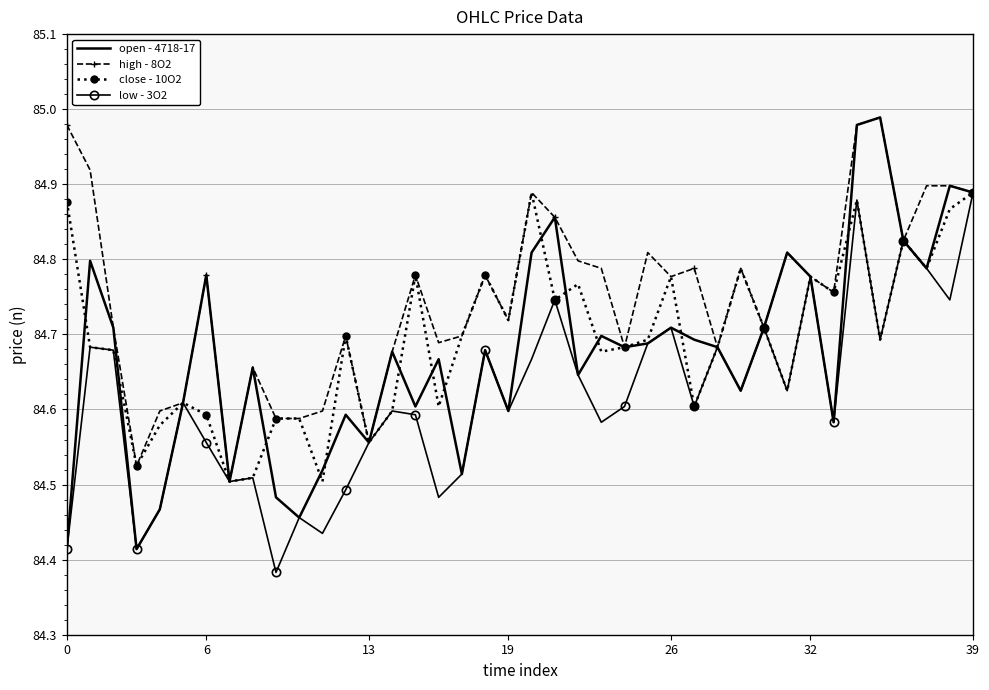

Which series has the widest spread of values?

open - 4718-17